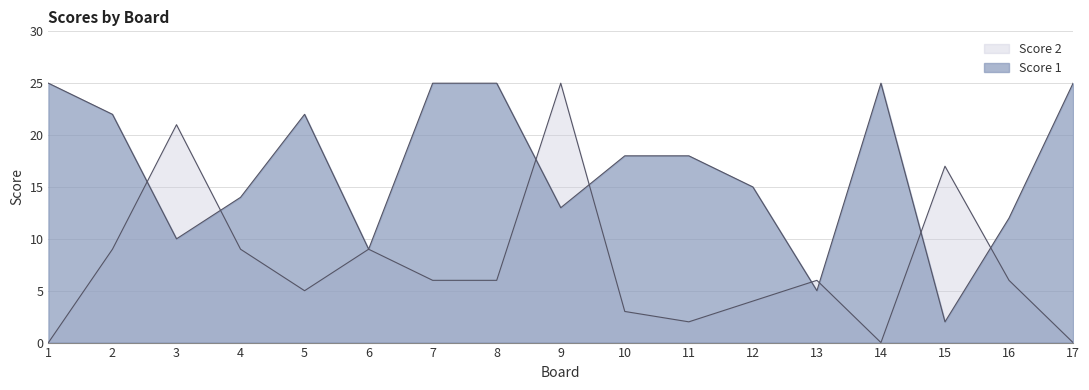

How many times do Score 2 and Score 1 cross each other?

8